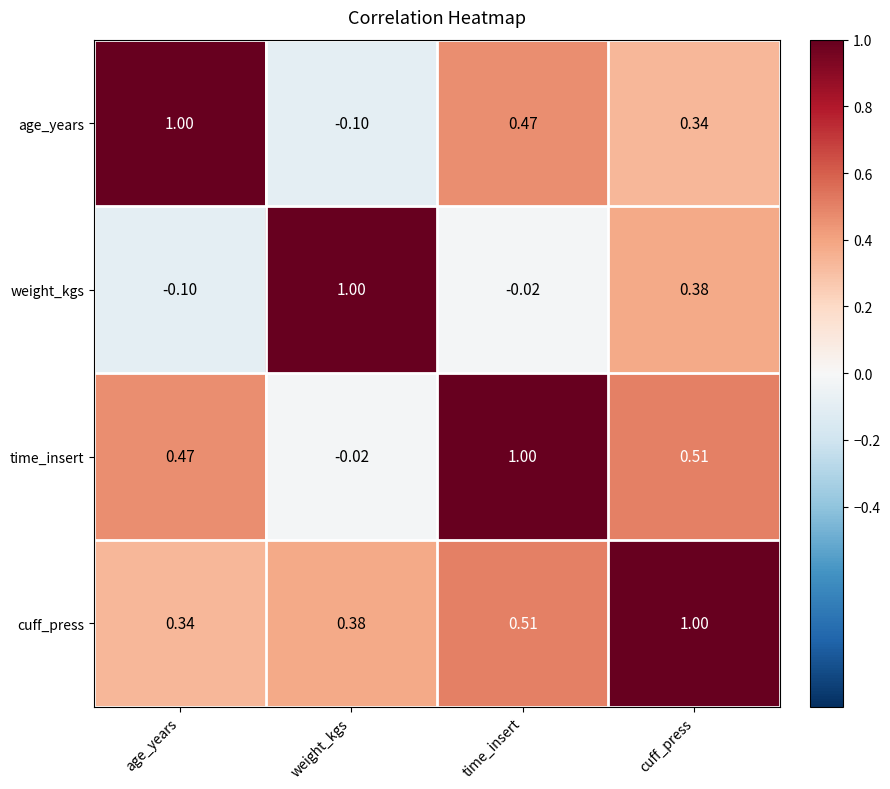

At which label does weight_kgs reach its peak?

weight_kgs